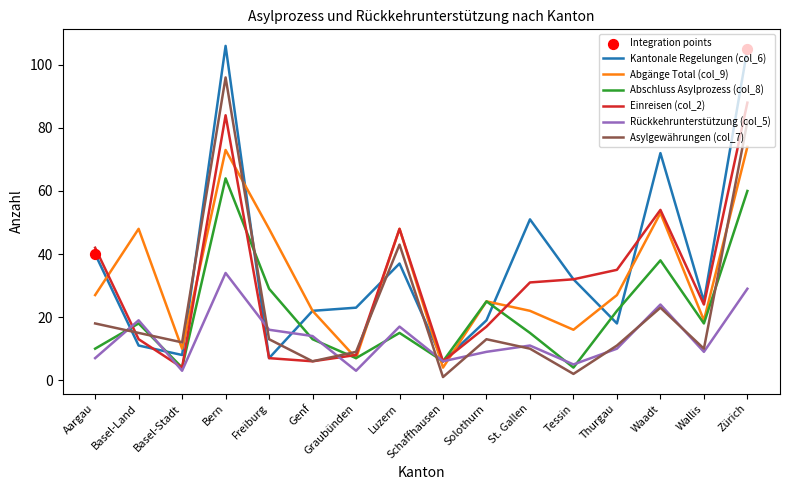

Which series has the largest total across all categories?

Kantonale Regelungen (col_6)